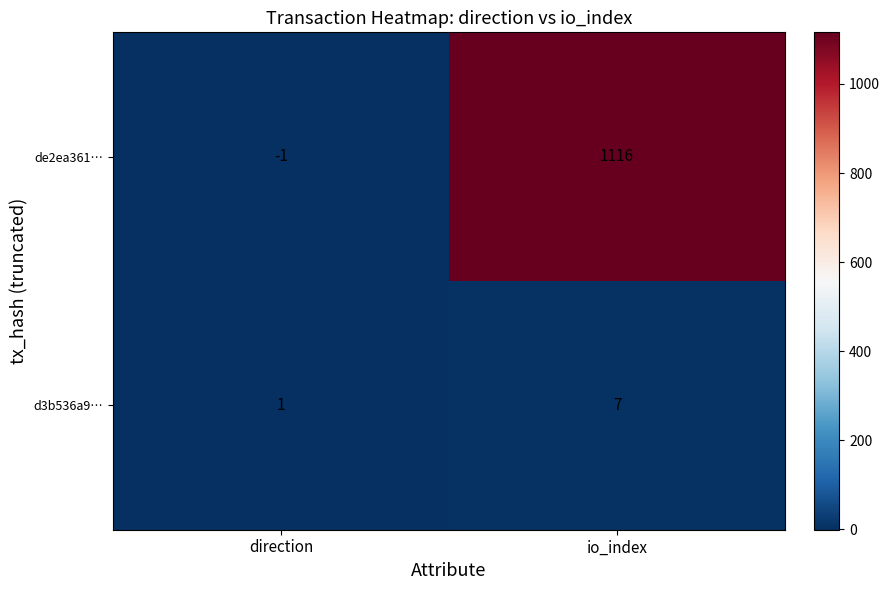

At which category is the sum across all series the highest?

io_index